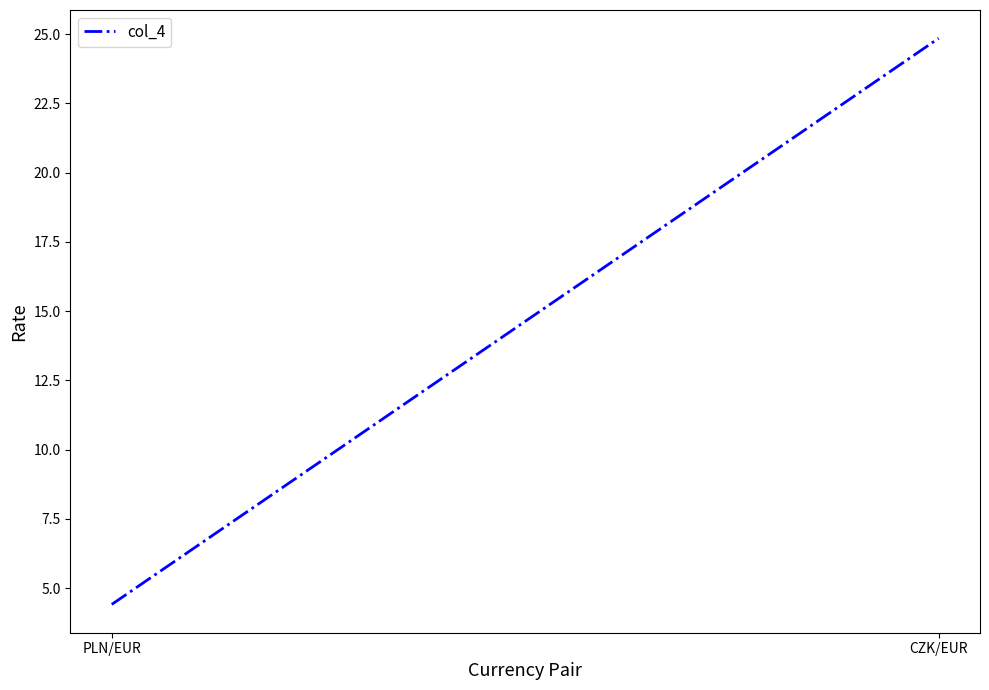

How many data points are less than 24?

1